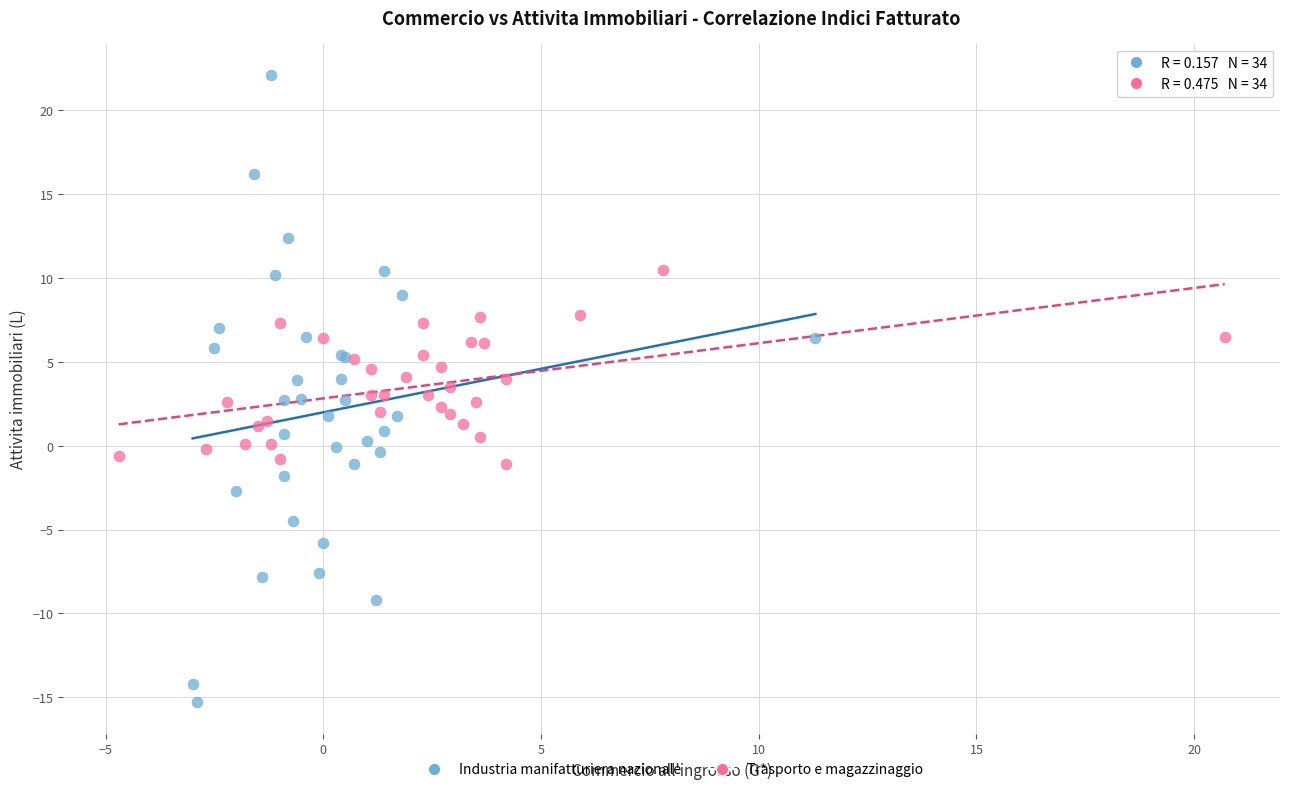

Which series has the widest spread of Y values?

Industria manifatturiera nazionale